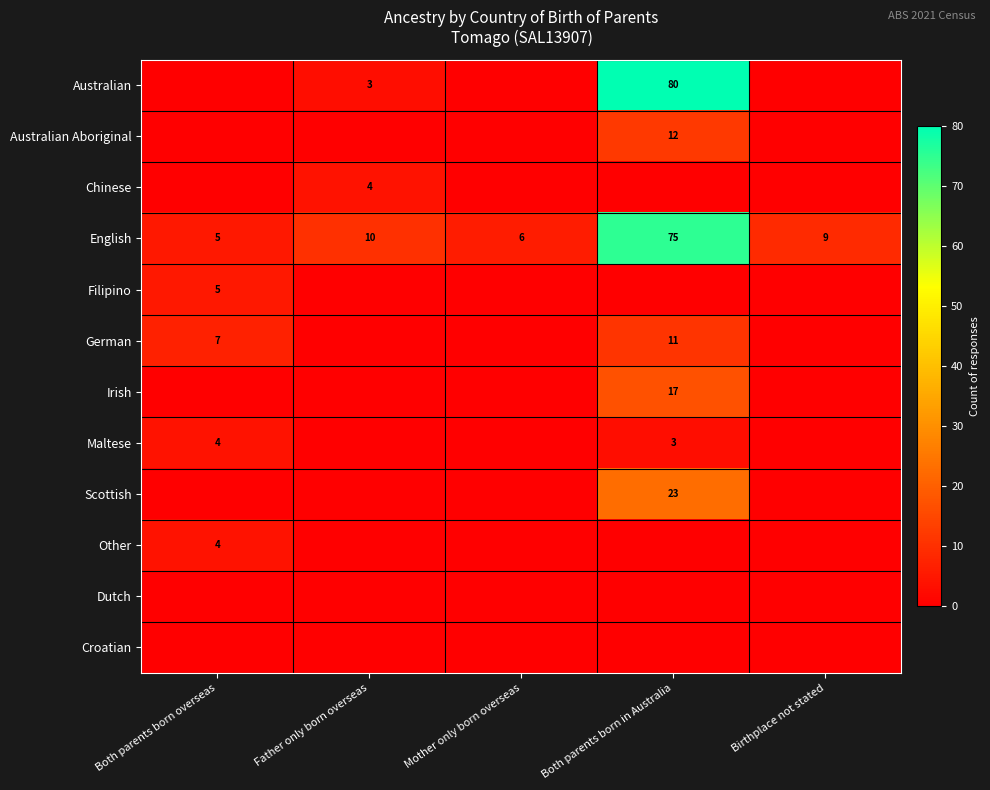

At which category does the chart reach its peak across all series?

Both parents born in Australia